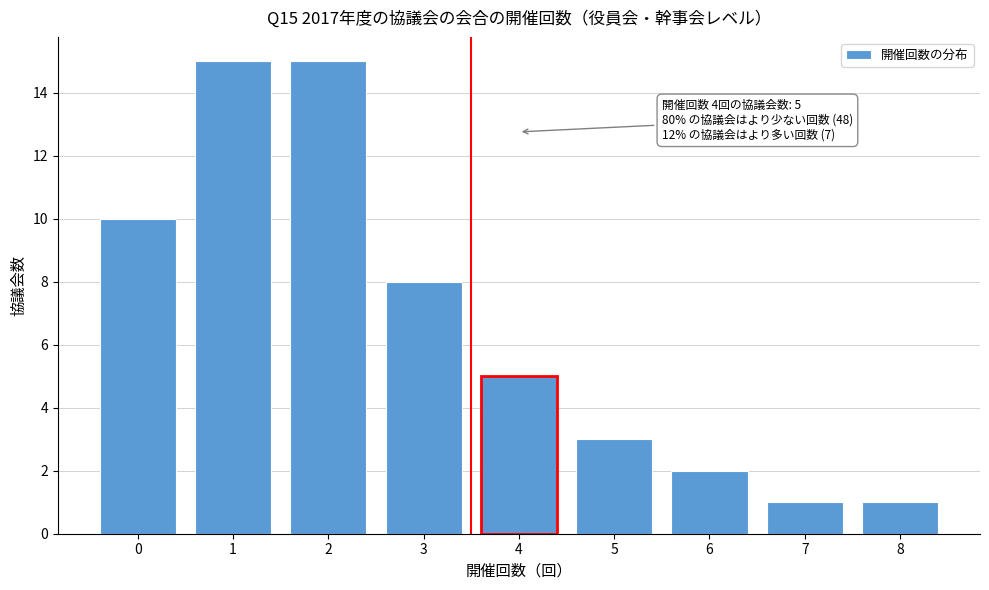

Reading left to right, list all the values displayed in this chart.

10	15	15	8	5	3	2	1	1